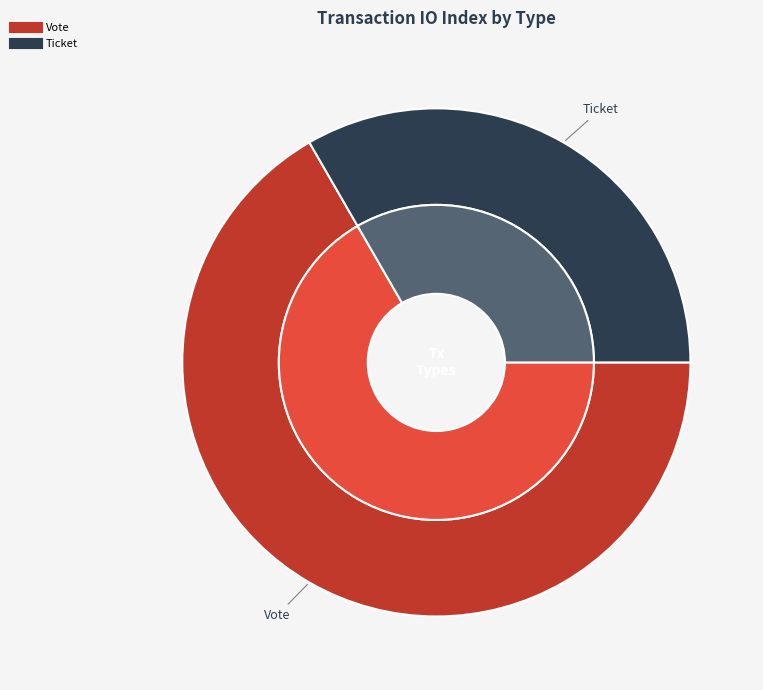

Count the number of slices in the pie.

2